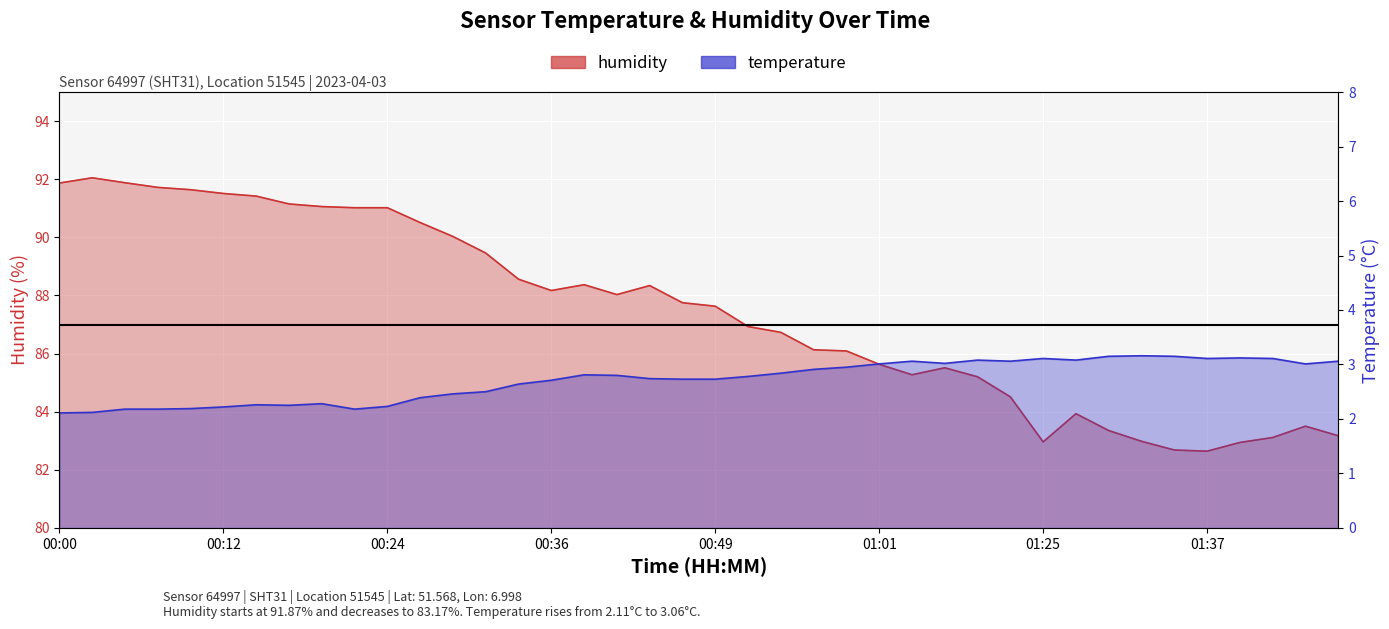

What is the total value across all series at 00:07?

93.9